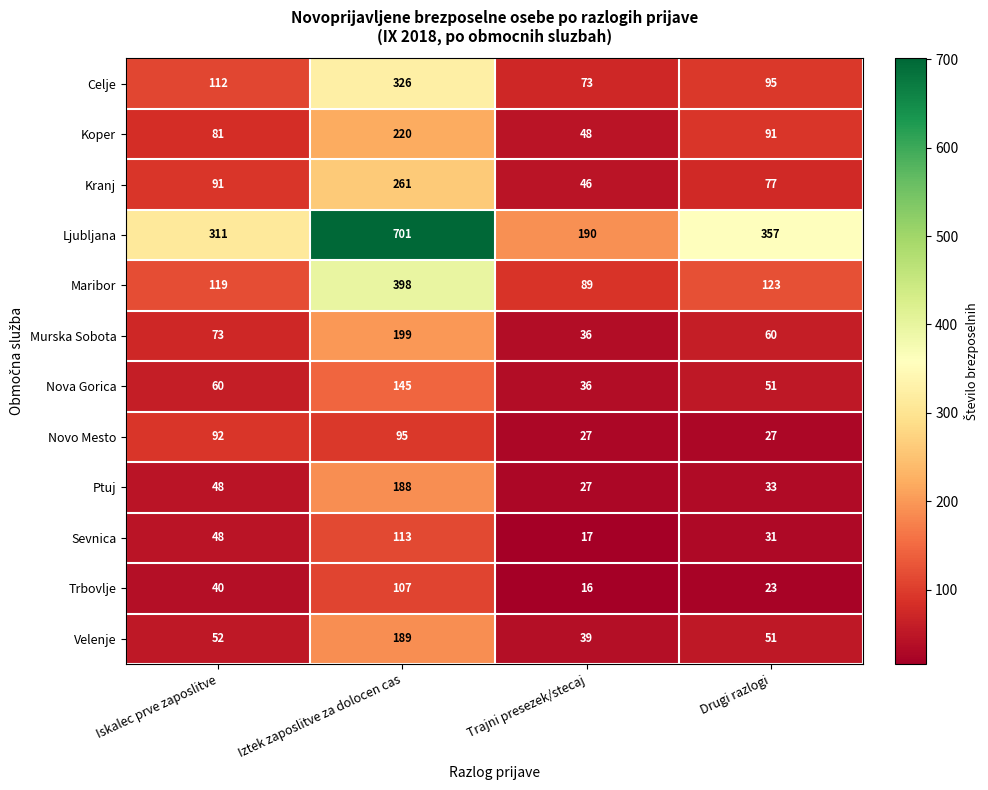

List the series in order of their peak value, highest first.

Ljubljana, Maribor, Celje, Kranj, Koper, Murska Sobota, Velenje, Ptuj, Nova Gorica, Sevnica, Trbovlje, Novo Mesto